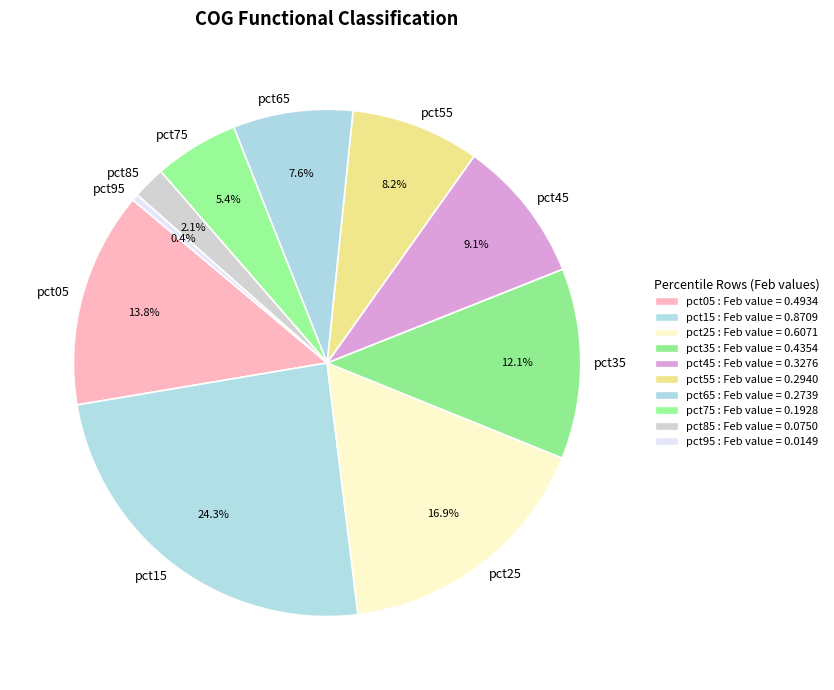

To the nearest percent, what portion does pct65 represent?

8%